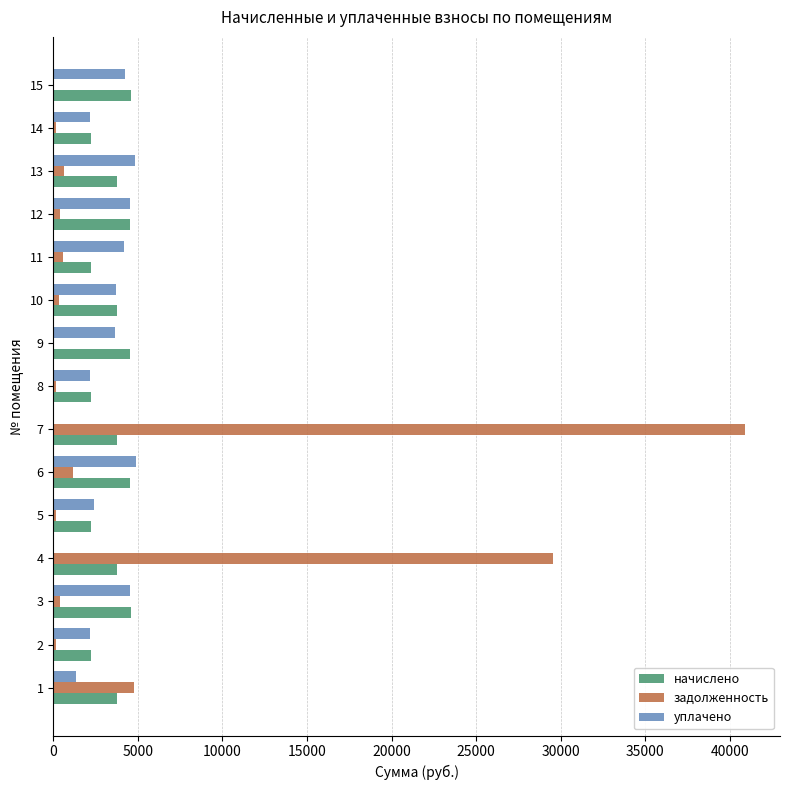

The value of задолженность at 4 is 29555.1. True or false?

True